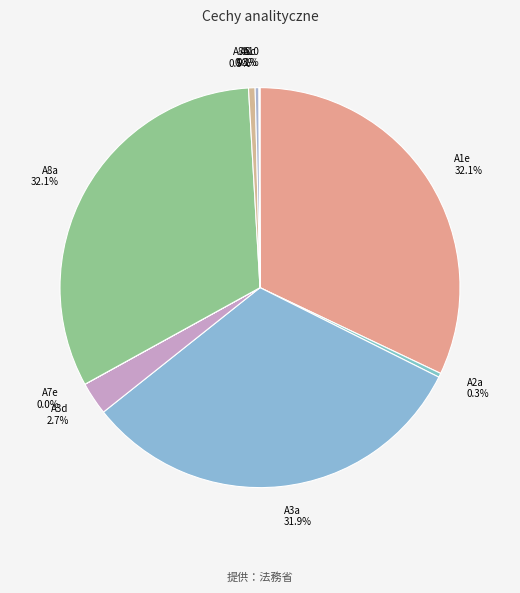

Which has a higher value, A1e or A8b?

A1e